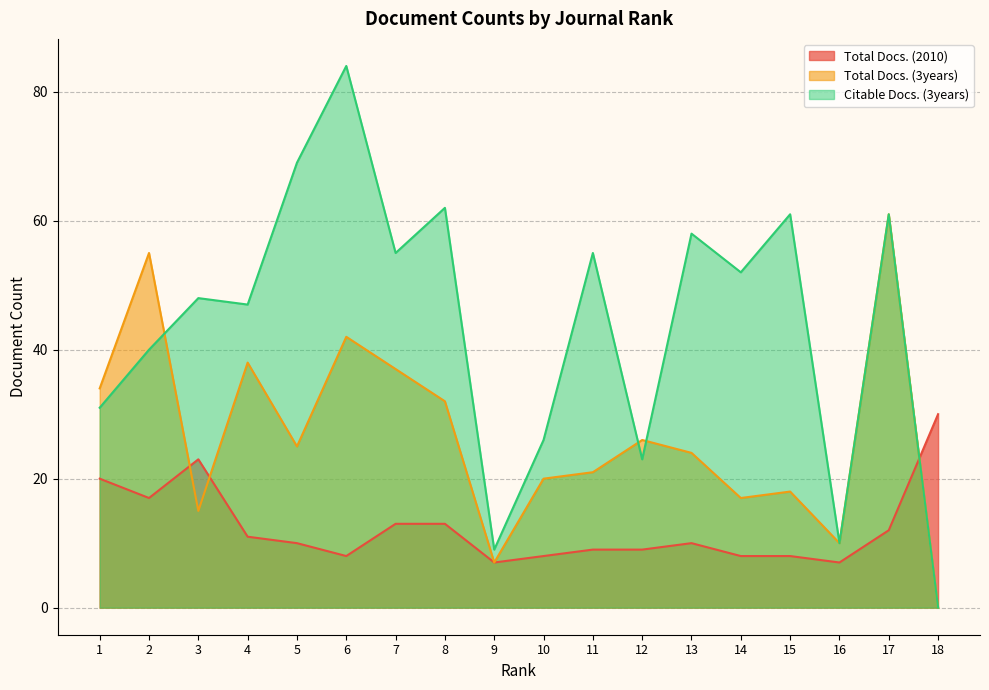

What is the difference between the maximum and minimum values in the Citable Docs. (3years) series?

84